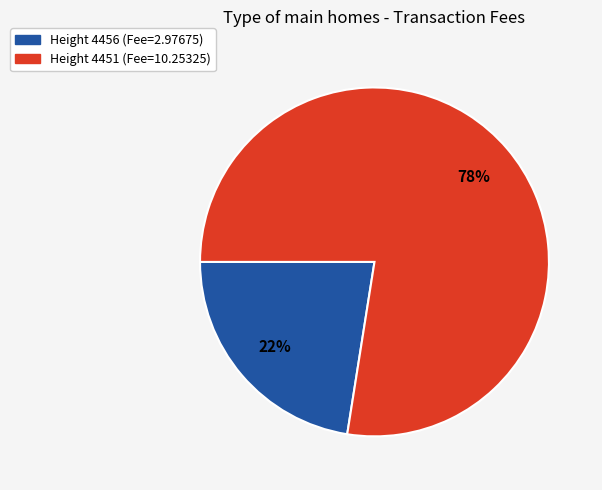

Is there any slice that represents more than half of the pie?

Yes